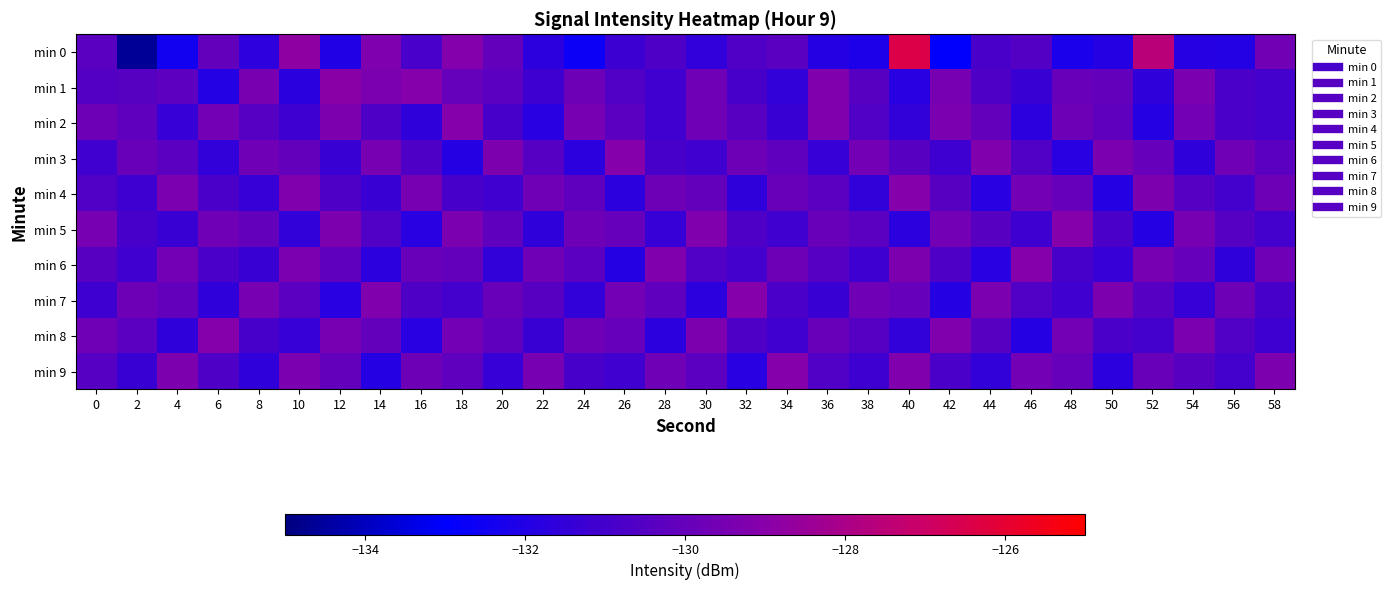

Reading left to right, what are all the values shown in this chart?

min 0: 0=-130.4	2=-134.6	4=-132.4	6=-130.1	8=-131.7	10=-128.8	12=-132.0	14=-129.3	16=-130.9	18=-129.1	20=-130.1	22=-131.7	24=-132.6	26=-131.2	28=-130.7	30=-131.6	32=-130.6	34=-130.4	36=-131.9	38=-132.1	40=-126.4	42=-133.0	44=-130.8	46=-130.5	48=-132.2	50=-131.9	52=-127.6	54=-131.9	56=-131.9	58=-129.7
min 1: 0=-130.5	2=-130.5	4=-130.2	6=-131.9	8=-129.4	10=-131.7	12=-128.9	14=-129.3	16=-129.1	18=-130.0	20=-130.3	22=-131.2	24=-129.8	26=-130.6	28=-131.1	30=-129.7	32=-130.9	34=-131.5	36=-129.2	38=-130.4	40=-131.8	42=-129.5	44=-130.7	46=-131.3	48=-129.9	50=-130.1	52=-131.6	54=-129.4	56=-130.8	58=-131.0
min 2: 0=-129.8	2=-130.2	4=-131.4	6=-129.6	8=-130.5	10=-131.2	12=-129.3	14=-130.7	16=-131.6	18=-129.1	20=-130.9	22=-131.8	24=-129.5	26=-130.3	28=-131.1	30=-129.7	32=-130.4	34=-131.3	36=-129.2	38=-130.6	40=-131.5	42=-129.4	44=-130.1	46=-131.7	48=-129.8	50=-130.2	52=-131.9	54=-129.6	56=-130.8	58=-131.0
min 3: 0=-131.1	2=-129.9	4=-130.3	6=-131.5	8=-129.7	10=-130.1	12=-131.3	14=-129.5	16=-130.7	18=-131.9	20=-129.3	22=-130.5	24=-131.7	26=-129.1	28=-130.9	30=-131.1	32=-129.8	34=-130.2	36=-131.4	38=-129.6	40=-130.4	42=-131.2	44=-129.2	46=-130.6	48=-131.8	50=-129.4	52=-130.0	54=-131.6	56=-129.7	58=-130.3
min 4: 0=-130.6	2=-131.2	4=-129.4	6=-130.8	8=-131.4	10=-129.2	12=-130.7	14=-131.3	16=-129.5	18=-130.9	20=-131.1	22=-129.7	24=-130.2	26=-131.7	28=-129.8	30=-130.1	32=-131.6	34=-129.9	36=-130.3	38=-131.5	40=-129.1	42=-130.4	44=-131.8	46=-129.6	48=-130.0	50=-131.9	52=-129.3	54=-130.5	56=-131.0	58=-129.8
min 5: 0=-129.5	2=-130.9	4=-131.3	6=-129.7	8=-130.1	10=-131.5	12=-129.3	14=-130.6	16=-131.8	18=-129.4	20=-130.2	22=-131.6	24=-129.8	26=-130.0	28=-131.4	30=-129.2	32=-130.7	34=-131.1	36=-129.9	38=-130.3	40=-131.7	42=-129.6	44=-130.4	46=-131.2	48=-129.1	50=-130.8	52=-131.9	54=-129.5	56=-130.5	58=-131.0
min 6: 0=-130.4	2=-131.1	4=-129.6	6=-130.8	8=-131.3	10=-129.4	12=-130.2	14=-131.7	16=-129.9	18=-130.1	20=-131.5	22=-129.7	24=-130.3	26=-131.9	28=-129.2	30=-130.6	32=-131.0	34=-129.8	36=-130.5	38=-131.2	40=-129.3	42=-130.7	44=-131.8	46=-129.1	48=-130.9	50=-131.4	52=-129.5	54=-130.0	56=-131.6	58=-129.7
min 7: 0=-131.2	2=-129.8	4=-130.1	6=-131.6	8=-129.5	10=-130.3	12=-131.8	14=-129.2	16=-130.7	18=-131.0	20=-129.9	22=-130.4	24=-131.5	26=-129.6	28=-130.2	30=-131.7	32=-129.1	34=-130.8	36=-131.3	38=-129.7	40=-130.0	42=-131.9	44=-129.4	46=-130.6	48=-131.1	50=-129.3	52=-130.5	54=-131.4	56=-129.8	58=-130.9
min 8: 0=-129.7	2=-130.3	4=-131.6	6=-129.1	8=-130.9	10=-131.4	12=-129.5	14=-130.1	16=-131.8	18=-129.6	20=-130.2	22=-131.3	24=-129.8	26=-130.0	28=-131.7	30=-129.3	32=-130.7	34=-131.1	36=-129.9	38=-130.5	40=-131.5	42=-129.2	44=-130.4	46=-131.9	48=-129.6	50=-130.8	52=-131.0	54=-129.4	56=-130.6	58=-131.2
min 9: 0=-130.5	2=-131.3	4=-129.3	6=-130.7	8=-131.6	10=-129.4	12=-130.1	14=-131.9	16=-129.8	18=-130.2	20=-131.4	22=-129.5	24=-130.9	26=-131.1	28=-129.7	30=-130.3	32=-131.8	34=-129.1	36=-130.6	38=-131.2	40=-129.2	42=-130.8	44=-131.5	46=-129.6	48=-130.0	50=-131.7	52=-129.9	54=-130.4	56=-131.0	58=-129.3